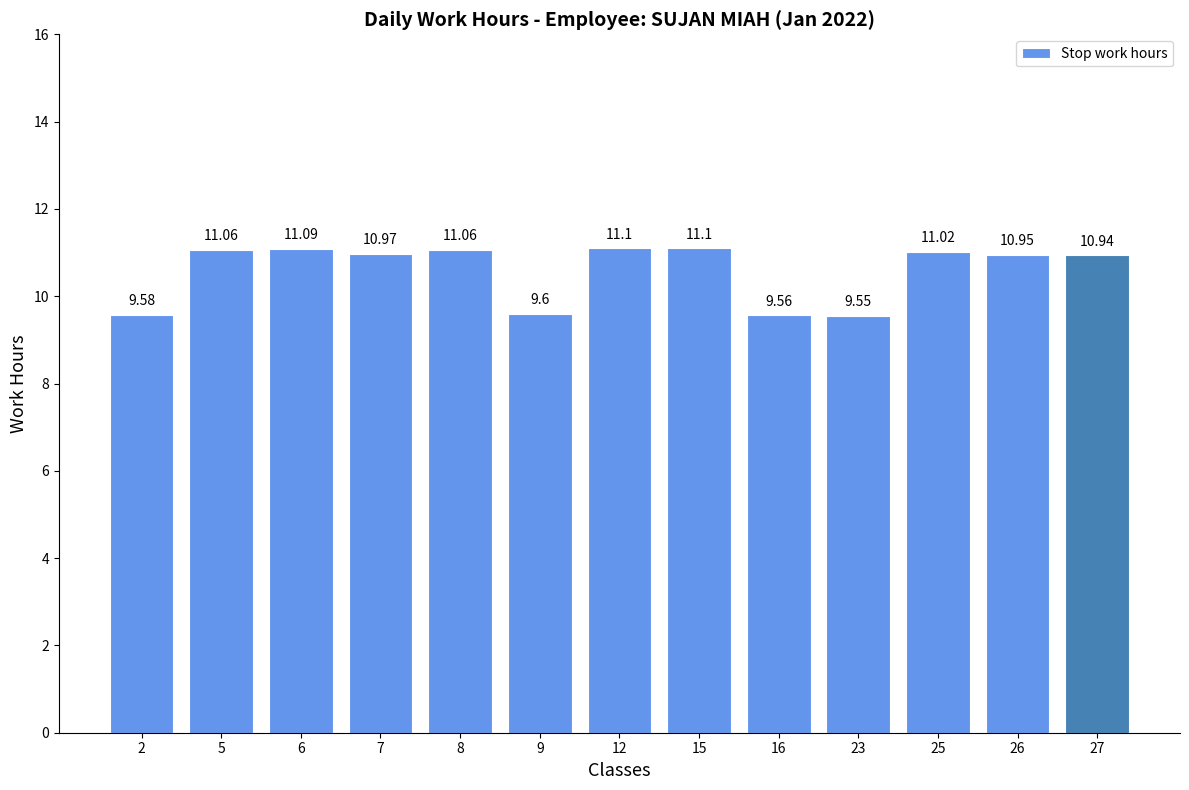

What is the difference between the values at 2 and 26?

1.4